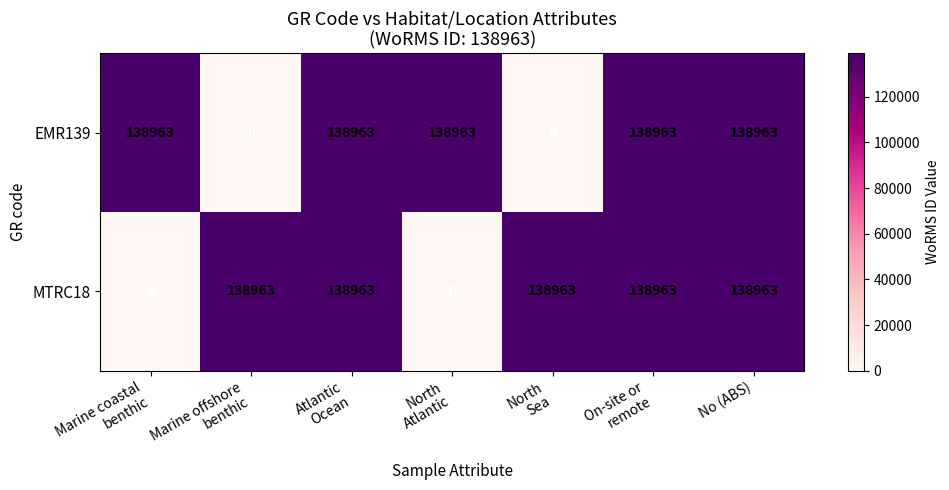

At how many categories does at least one series exceed 104936?

7